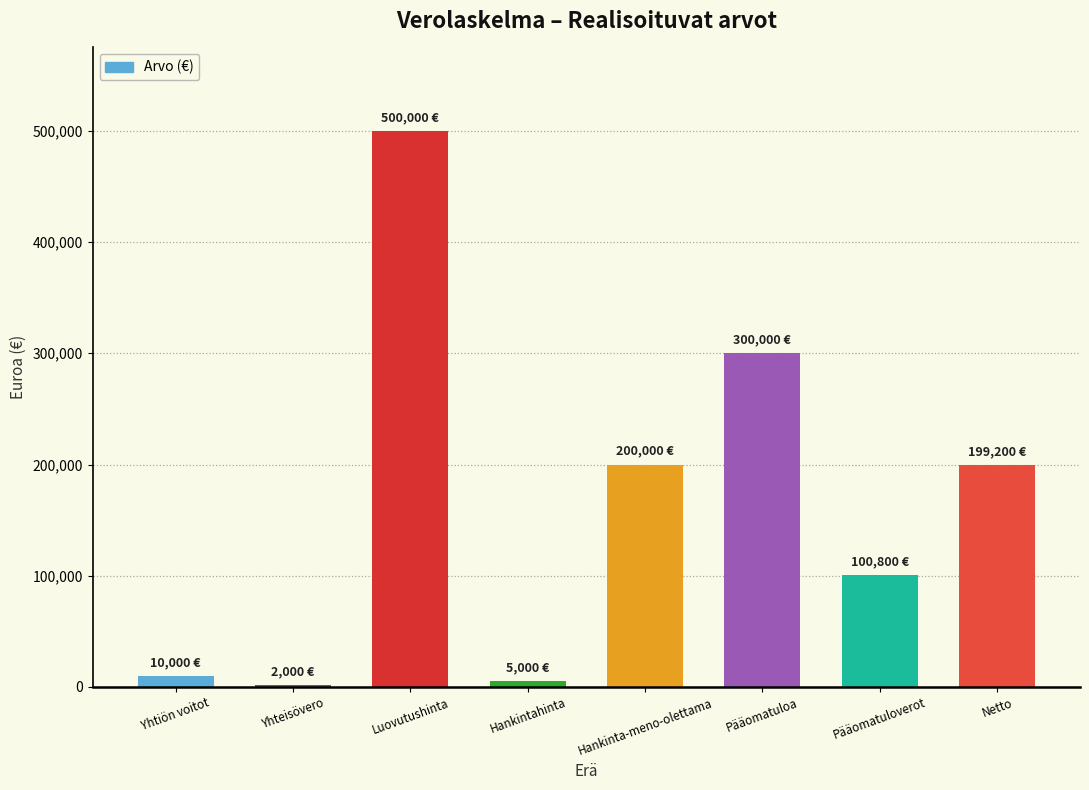

What is the difference between the second highest and minimum values?

298000